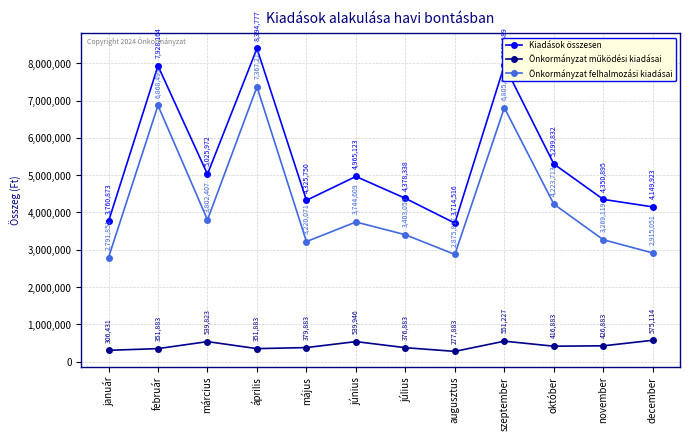

Does the chart have visible grid lines?

Yes